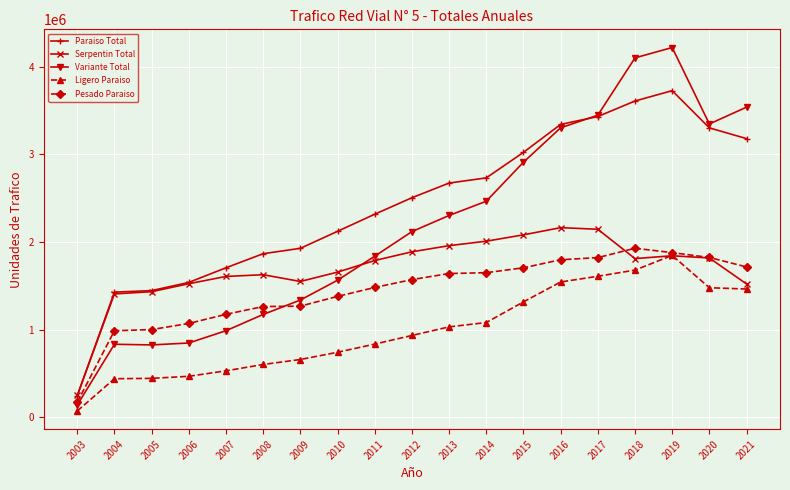

True or false: Serpentin Total has more than 1 points higher than both neighbors.

True